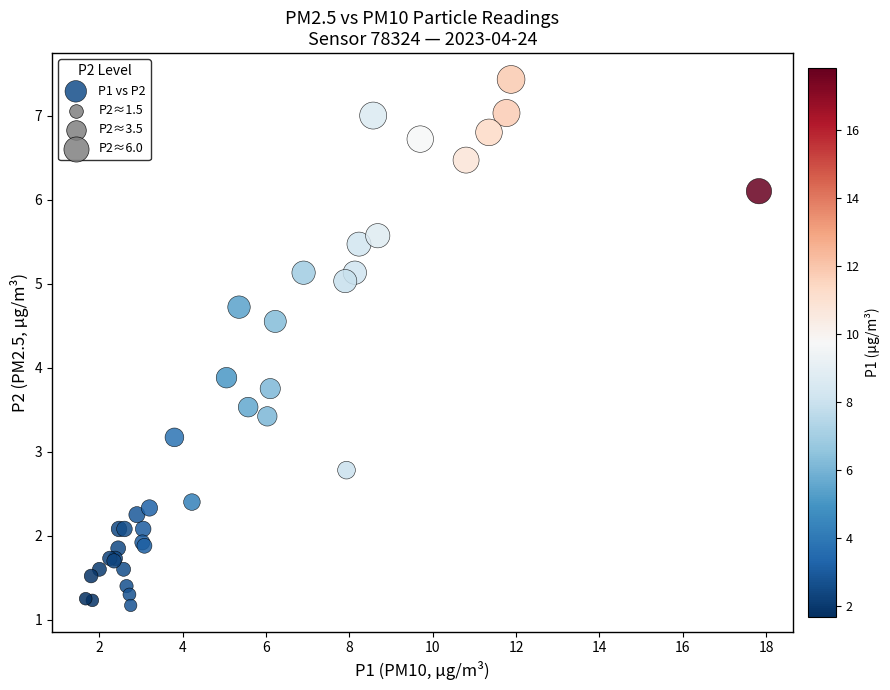

What Y value in the scatter plot is closest to 4?

3.9